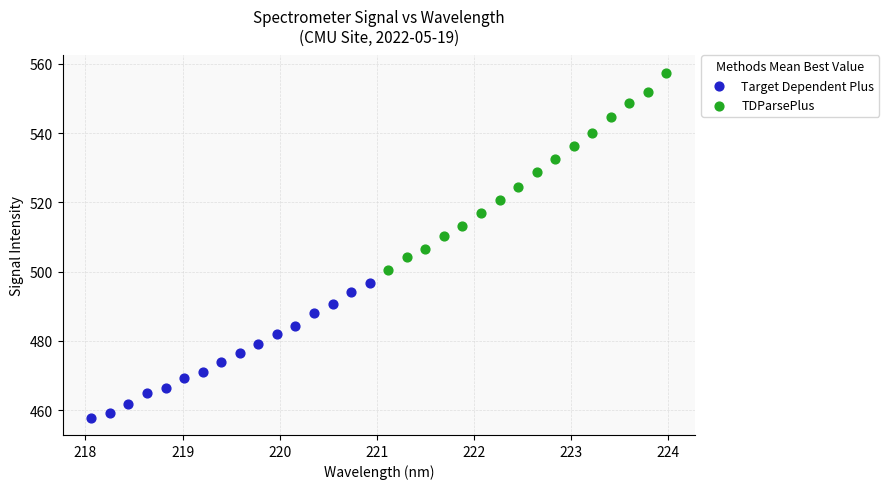

Which series reaches the minimum Y coordinate?

Target Dependent Plus